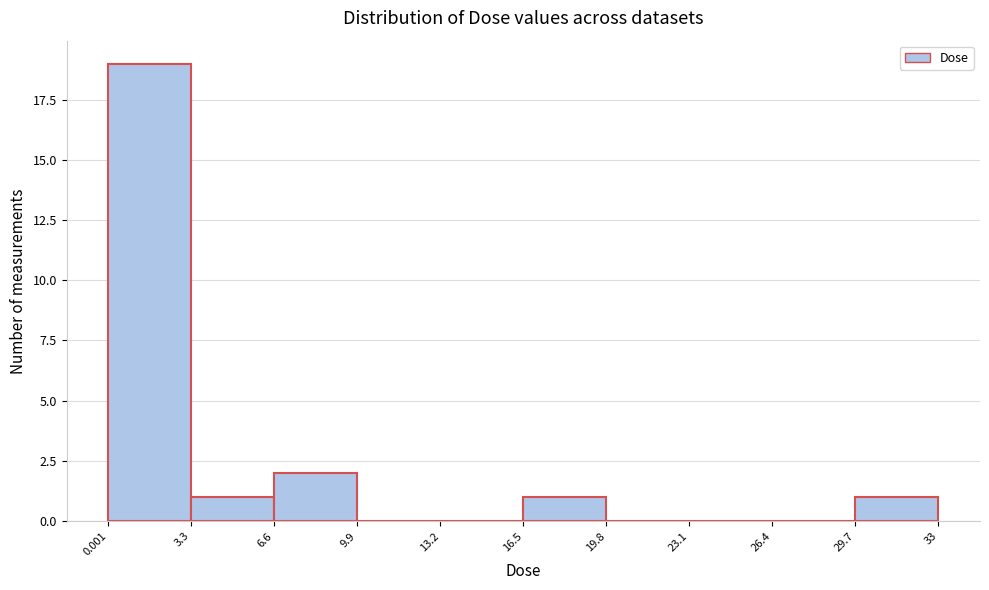

Reading left to right, transcribe this chart: for each bar, give the range it covers on the x-axis and its height. The values are not printed on the chart, so give them approximately, as read against the axis.

0.001 to 3.3: 19
3.3 to 6.6: 1
6.6 to 9.9: 2
9.9 to 13.2: 0
13.2 to 16.5: 0
16.5 to 19.8: 1
19.8 to 23.1: 0
23.1 to 26.4: 0
26.4 to 29.7: 0
29.7 to 33: 1